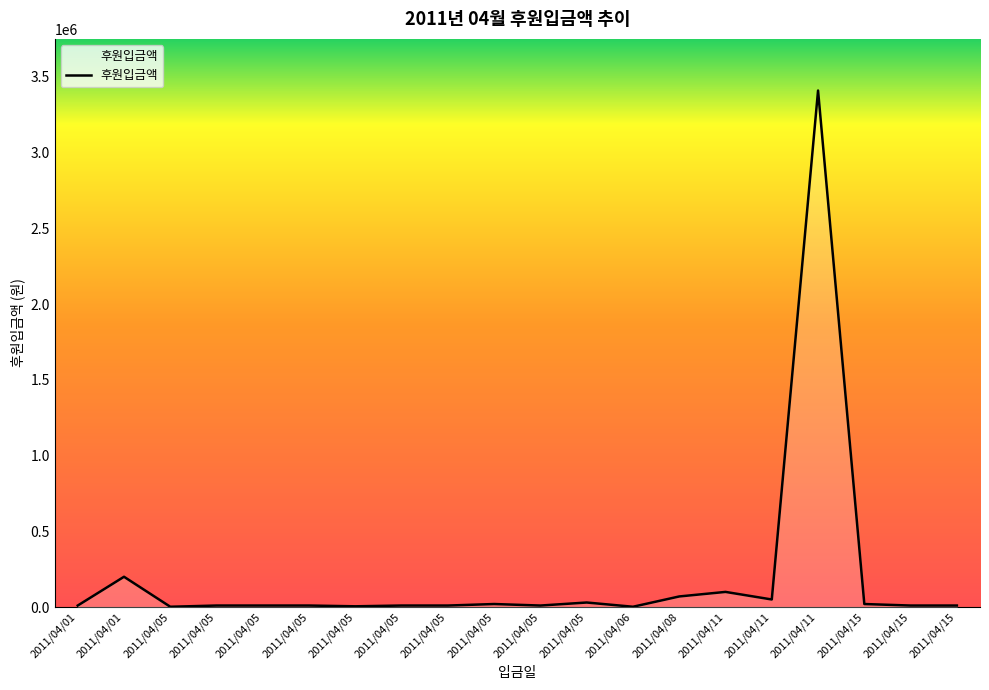

What is the ratio of the value at 2011/04/11 to the value at 2011/04/11?

2.0